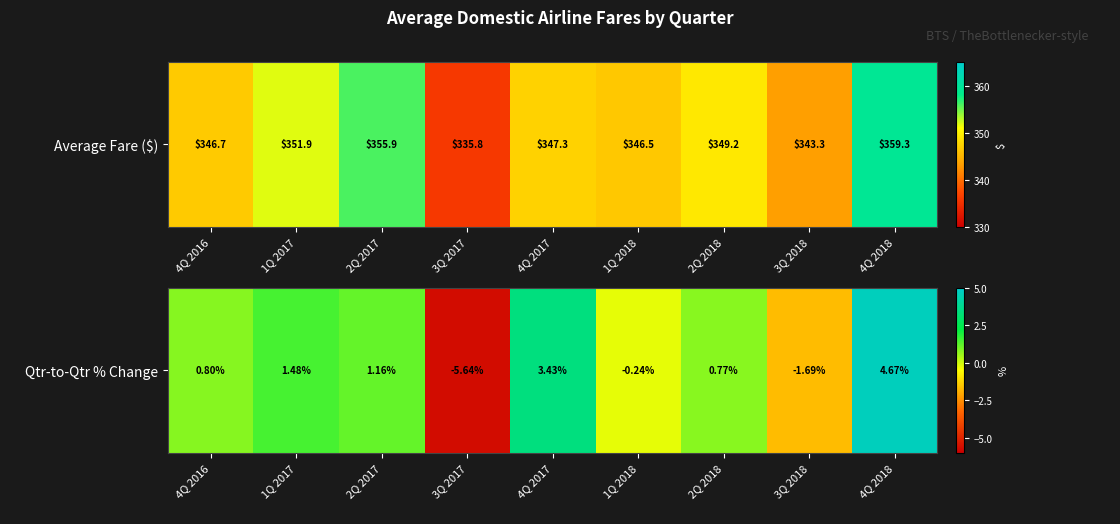

What is the ratio of the value at 2Q 2017 to the value at 1Q 2017?

0.8